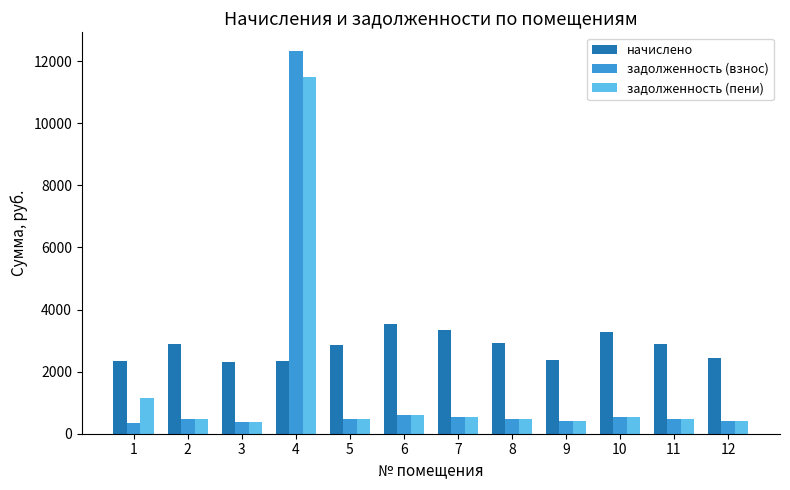

Are the bars horizontal?

No